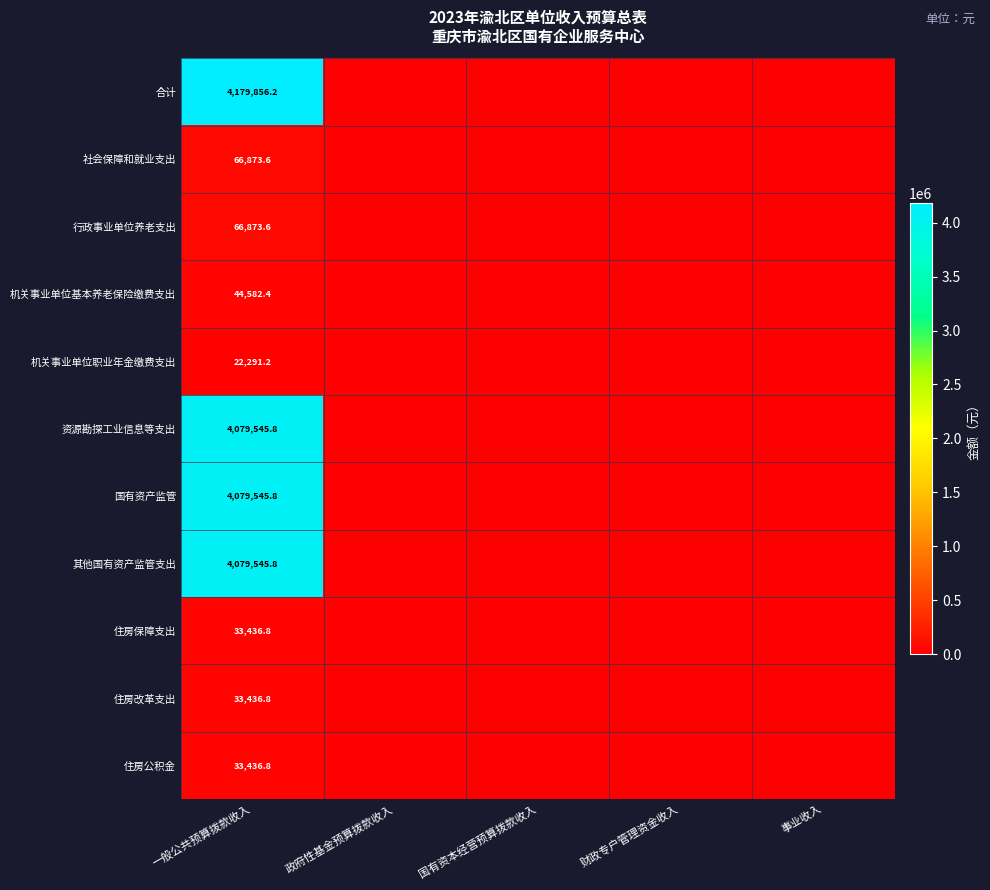

What is the spread (max minus min) of values at 一般公共预算拨款收入?

4157565.0